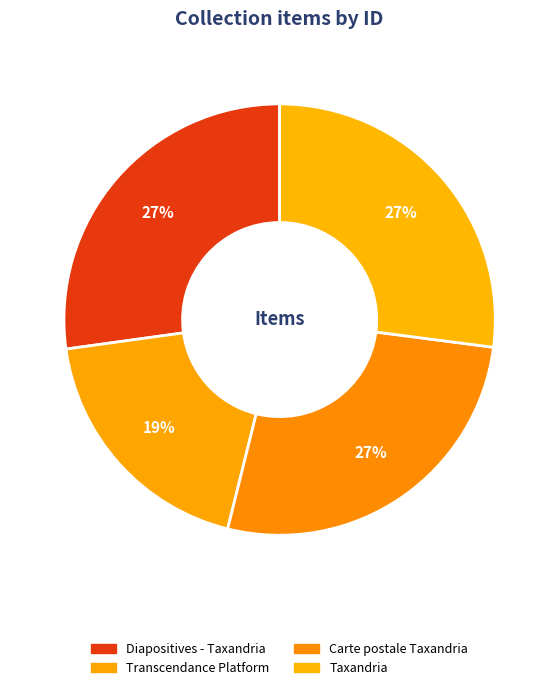

Is it true that Diapositives - Taxandria is 27% of the pie?

True